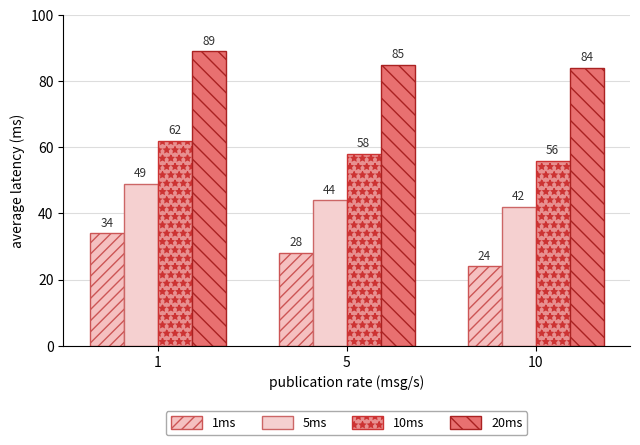

What is the value of the 5ms bar at the 2nd from the left?

44